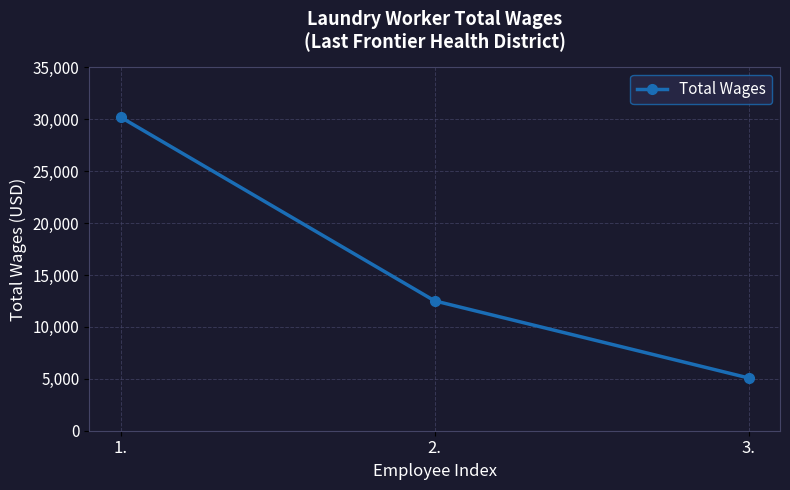

Where is the data nearest to the value 17645?

2.